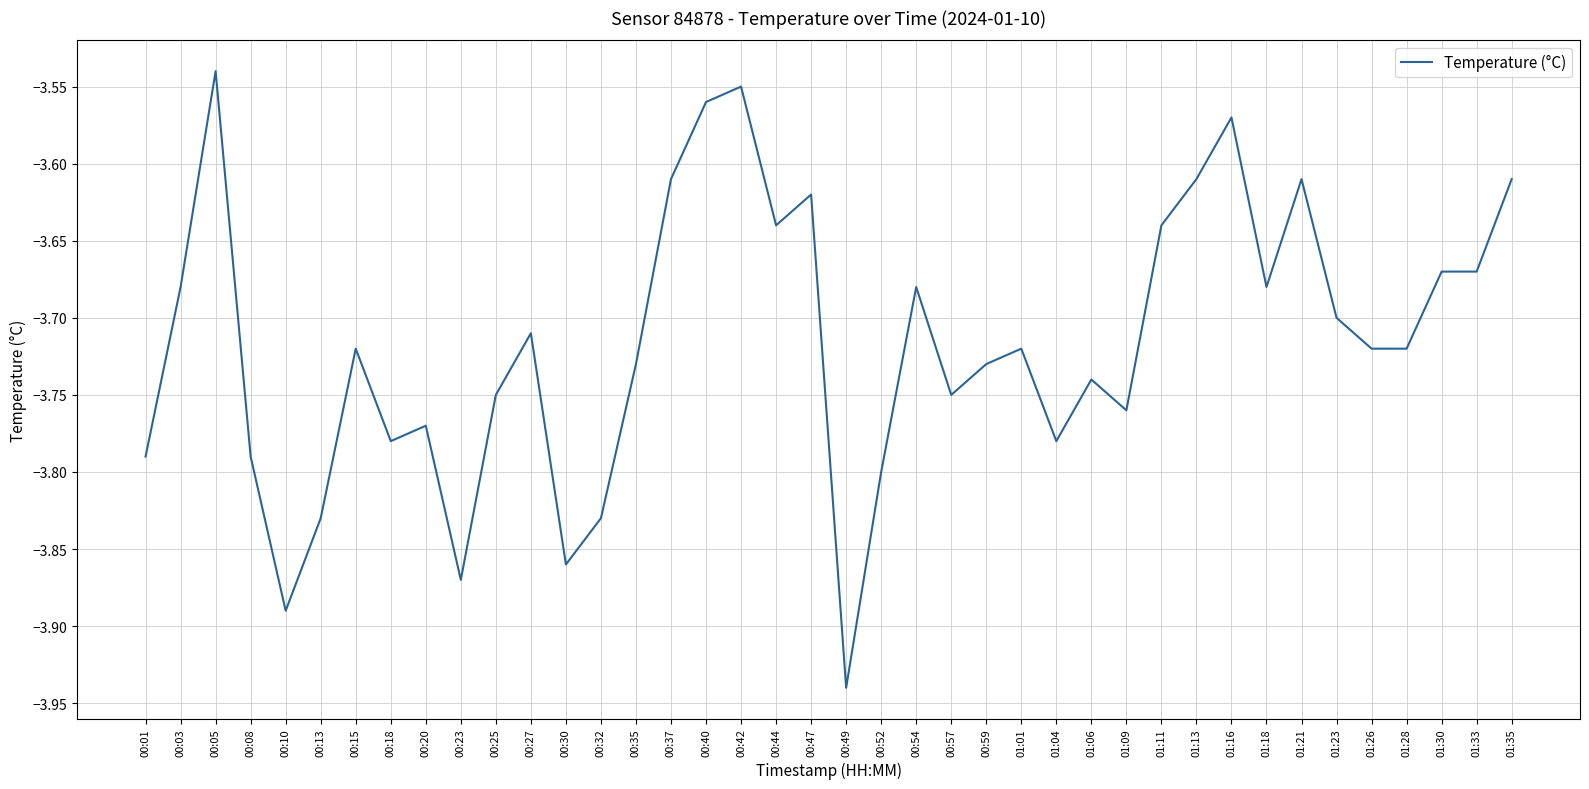

True or false: there are more than 2 points higher than both neighbors.

True